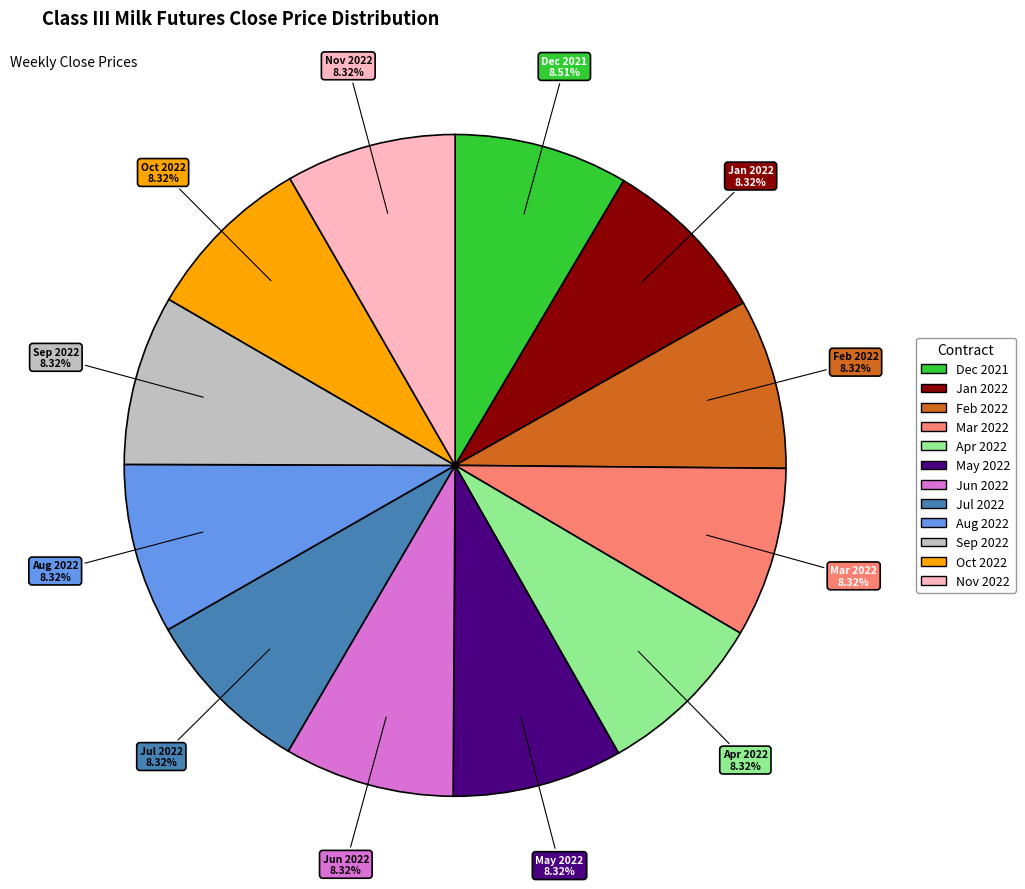

How many segments does this pie chart have?

12